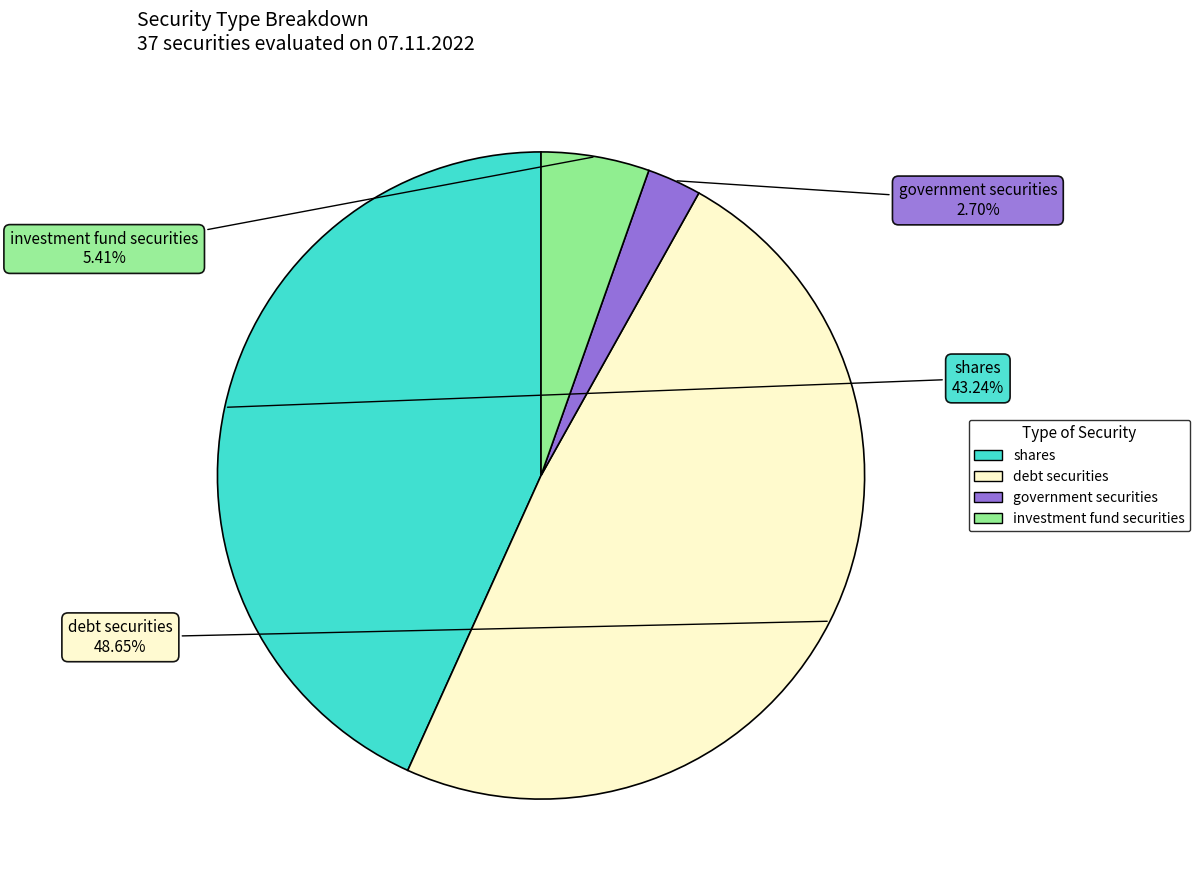

Between shares and debt securities, which is larger?

debt securities